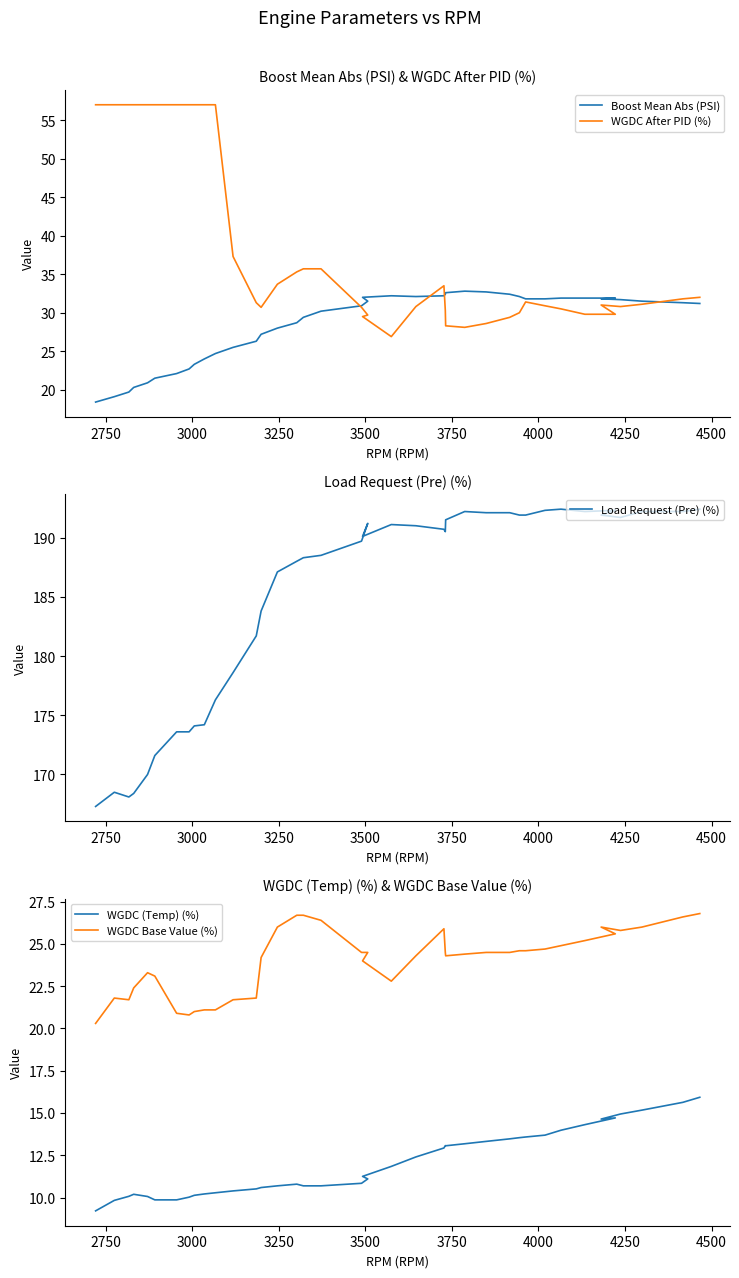

How many interior local peaks does the WGDC After PID (%) series have?

3